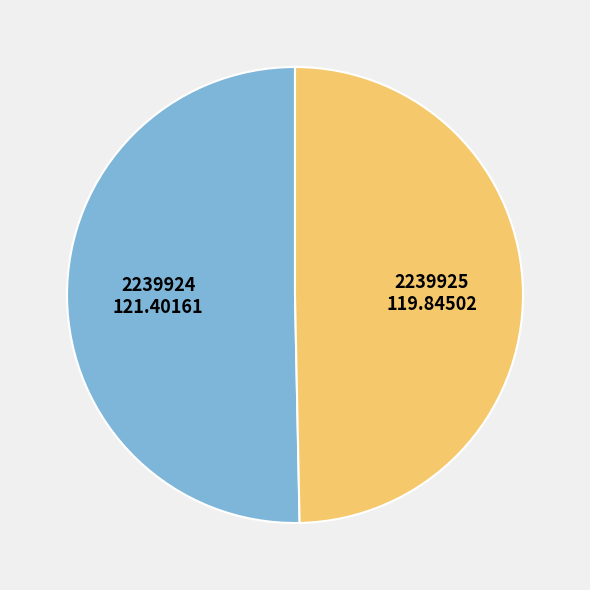

What is the majority slice?

2239924